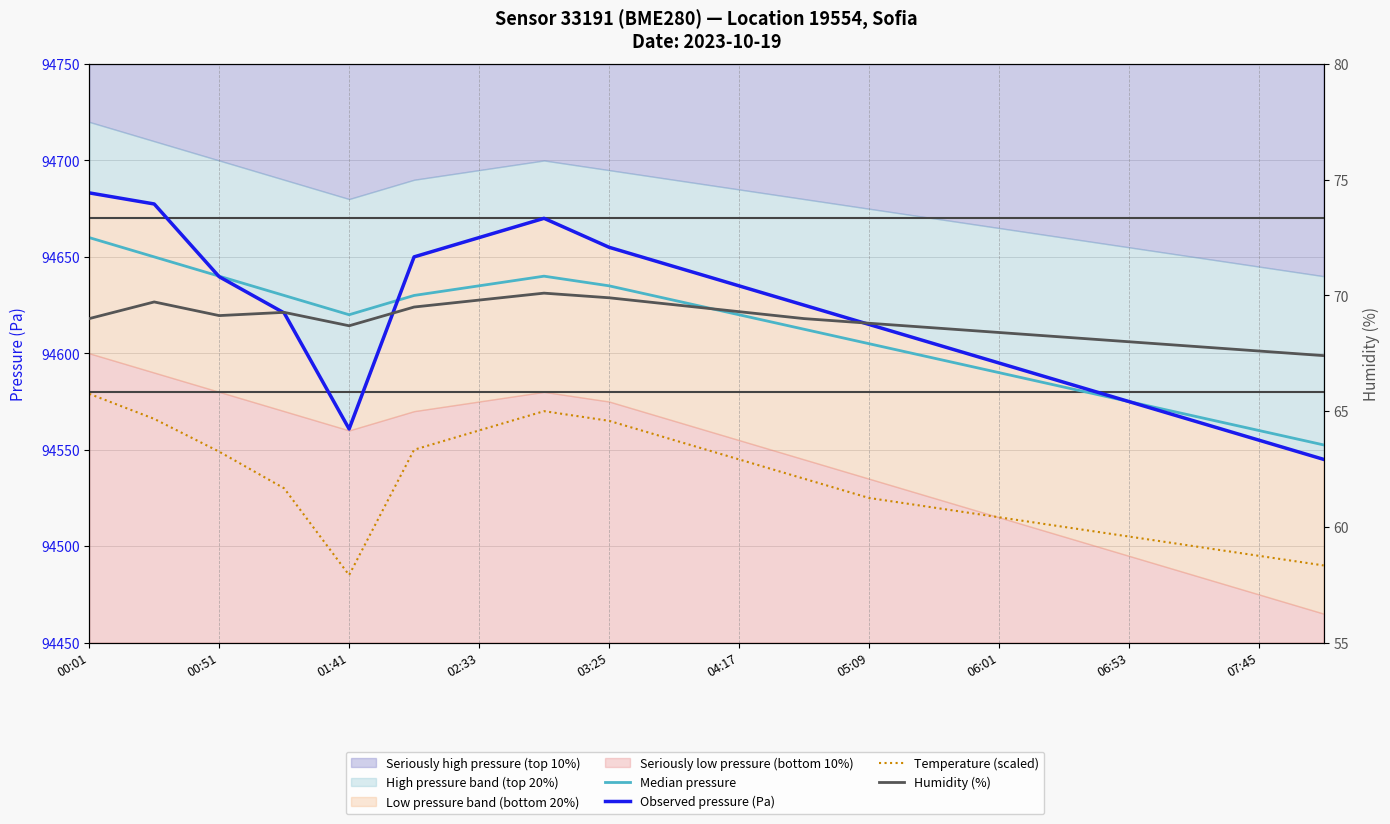

What is the lowest value of the Humidity (%) series?

67.4